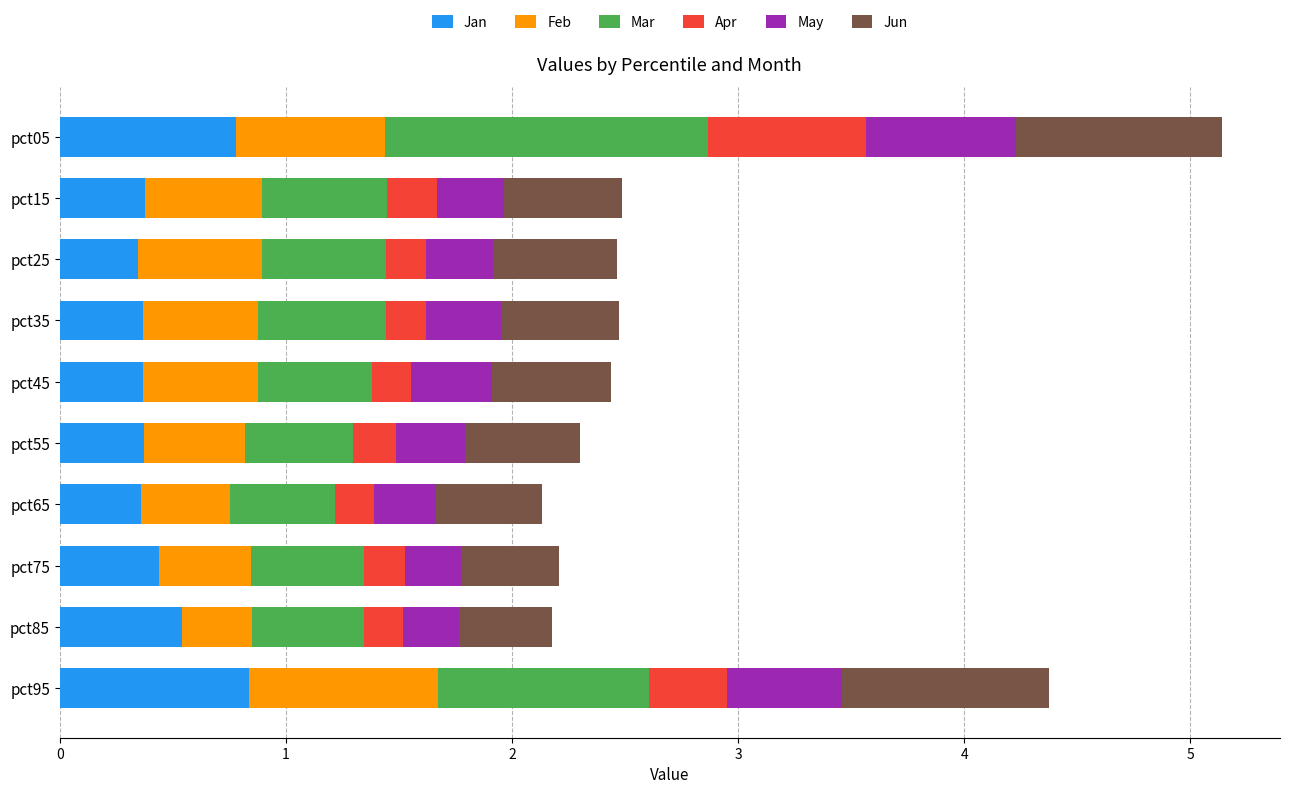

What are all the series names shown in the legend?

Jan, Feb, Mar, Apr, May, Jun